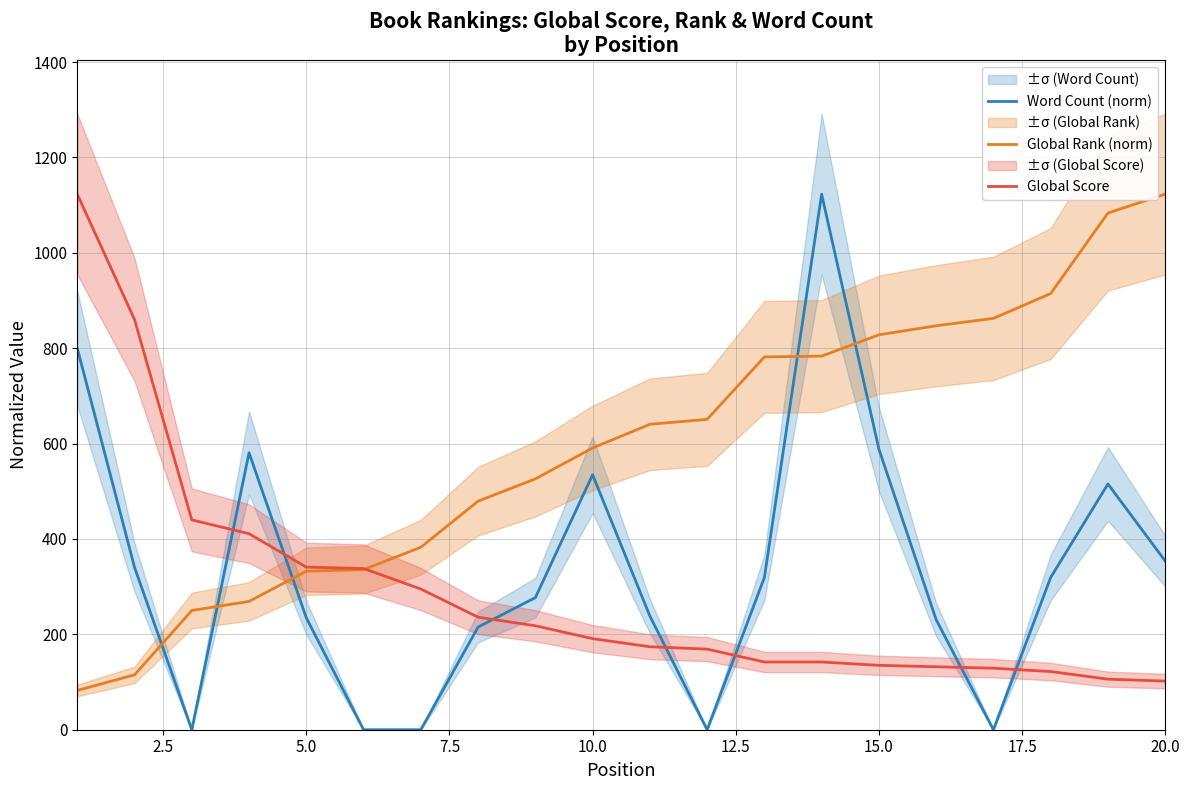

After their last crossing, which series has the higher values: Global Rank (norm) or Word Count (norm)?

Global Rank (norm)